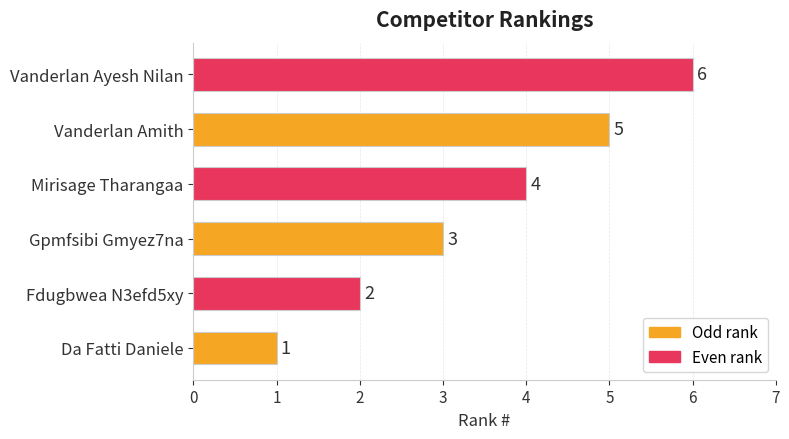

The value at Fdugbwea N3efd5xy is 2. True or false?

True